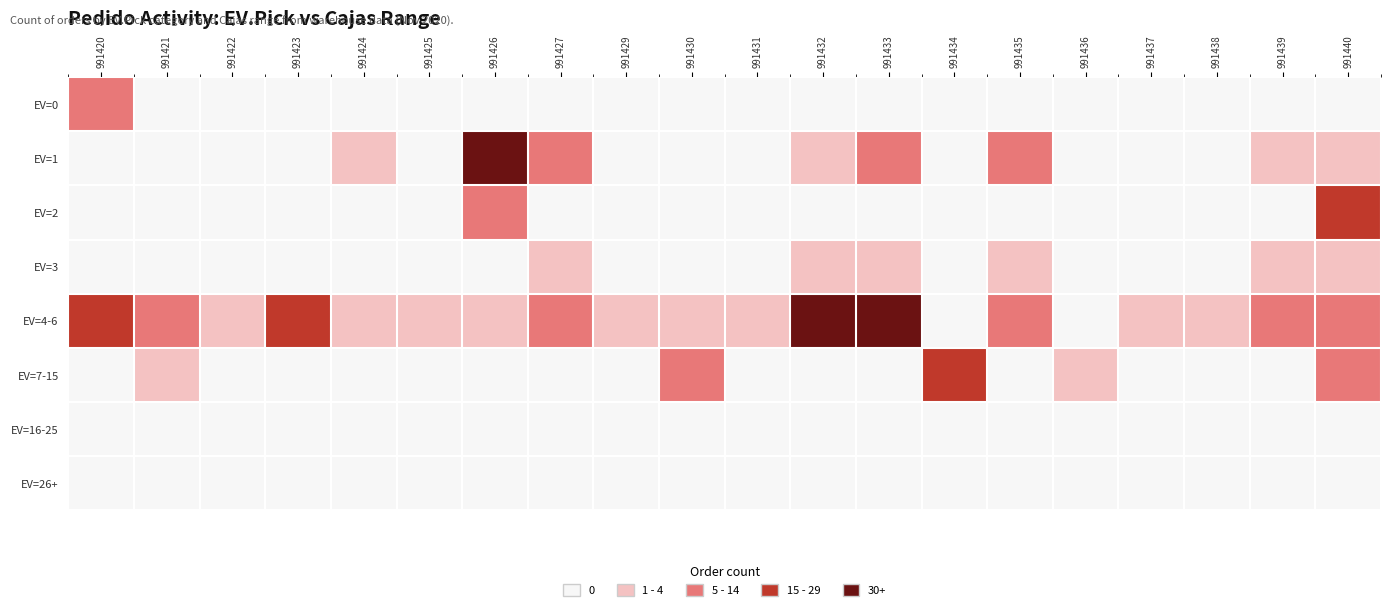

Reading left to right, transcribe all the data shown in this chart.

EV=0: 991420=5	991421=0	991422=0	991423=0	991424=0	991425=0	991426=0	991427=0	991429=0	991430=0	991431=0	991432=0	991433=0	991434=0	991435=0	991436=0	991437=0	991438=0	991439=0	991440=0
EV=1: 991420=0	991421=0	991422=0	991423=0	991424=1	991425=0	991426=40	991427=14	991429=0	991430=0	991431=0	991432=4	991433=11	991434=0	991435=7	991436=0	991437=0	991438=0	991439=1	991440=2
EV=2: 991420=0	991421=0	991422=0	991423=0	991424=0	991425=0	991426=6	991427=0	991429=0	991430=0	991431=0	991432=0	991433=0	991434=0	991435=0	991436=0	991437=0	991438=0	991439=0	991440=15
EV=3: 991420=0	991421=0	991422=0	991423=0	991424=0	991425=0	991426=0	991427=3	991429=0	991430=0	991431=0	991432=3	991433=3	991434=0	991435=3	991436=0	991437=0	991438=0	991439=3	991440=1
EV=4-6: 991420=22	991421=11	991422=2	991423=17	991424=1	991425=1	991426=3	991427=12	991429=2	991430=4	991431=1	991432=79	991433=47	991434=0	991435=7	991436=0	991437=2	991438=1	991439=11	991440=7
EV=7-15: 991420=0	991421=1	991422=0	991423=0	991424=0	991425=0	991426=0	991427=0	991429=0	991430=5	991431=0	991432=0	991433=0	991434=21	991435=0	991436=1	991437=0	991438=0	991439=0	991440=6
EV=16-25: 991420=0	991421=0	991422=0	991423=0	991424=0	991425=0	991426=0	991427=0	991429=0	991430=0	991431=0	991432=0	991433=0	991434=0	991435=0	991436=0	991437=0	991438=0	991439=0	991440=0
EV=26+: 991420=0	991421=0	991422=0	991423=0	991424=0	991425=0	991426=0	991427=0	991429=0	991430=0	991431=0	991432=0	991433=0	991434=0	991435=0	991436=0	991437=0	991438=0	991439=0	991440=0